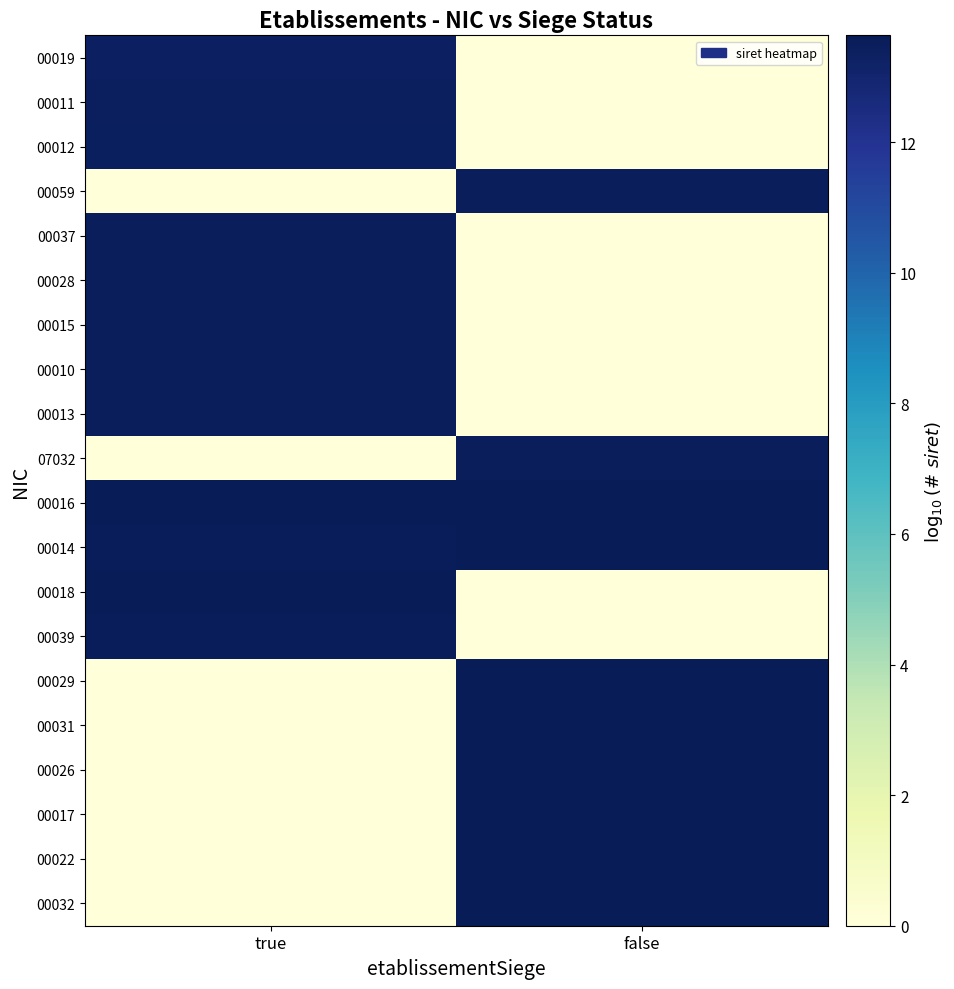

At false, list the series in order from smallest to largest.

00019, 00011, 00012, 00037, 00028, 00015, 00010, 00013, 00018, 00039, 00059, 07032, 00016, 00031, 00017, 00014, 00032, 00022, 00029, 00026